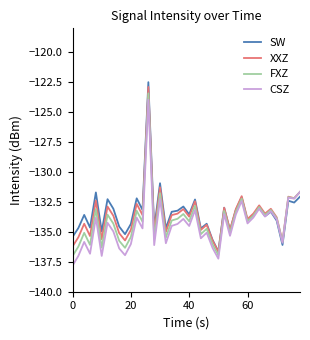

What is the highest value of the SW series?

-122.5